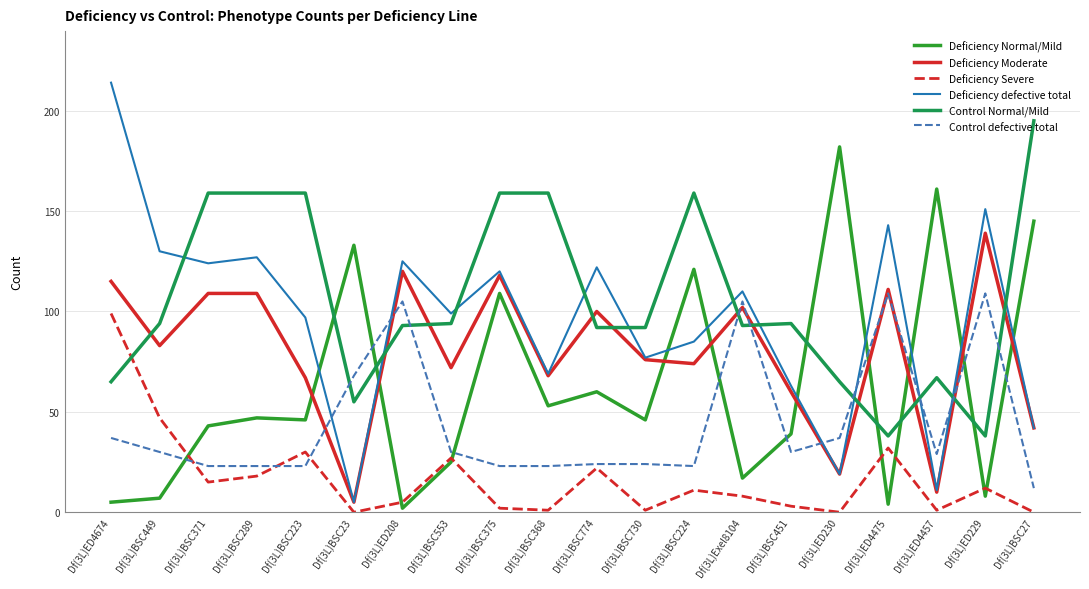

True or false: Deficiency Severe and Deficiency Moderate intersect in this chart.

False